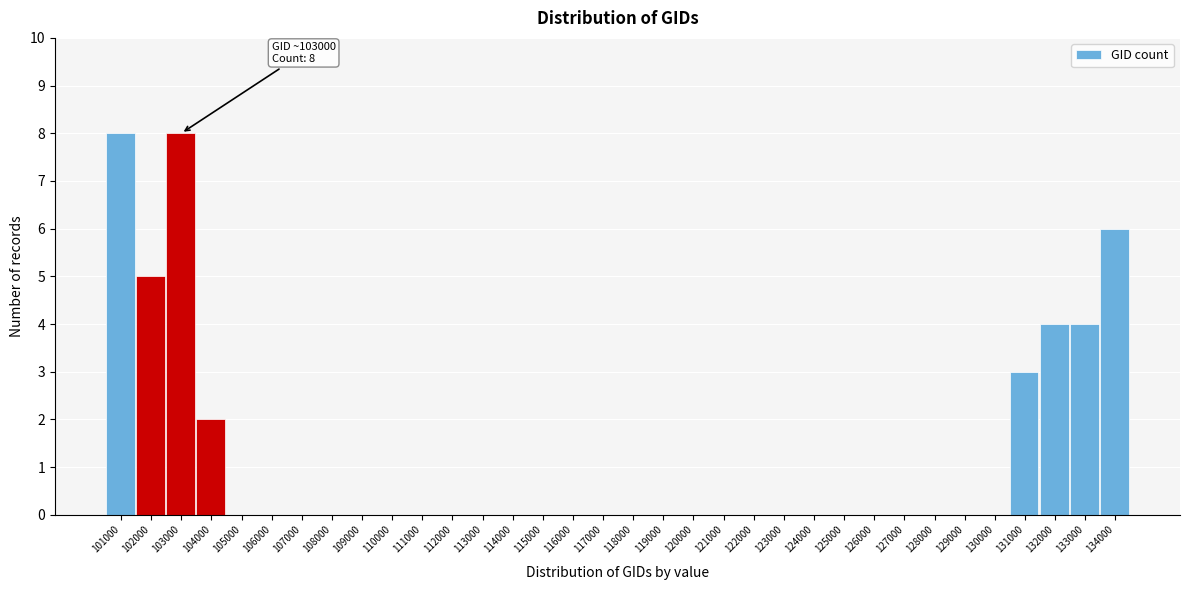

What is the change in value from 104000 to 134000?

+4